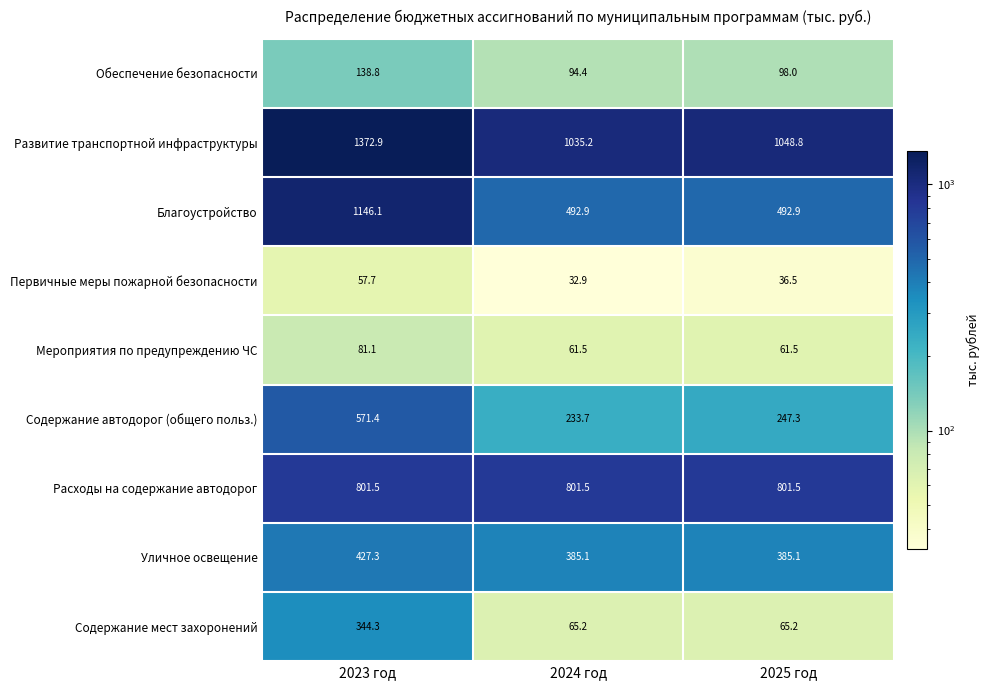

What is the difference between the maximum and minimum values in the Уличное освещение series?

42.2